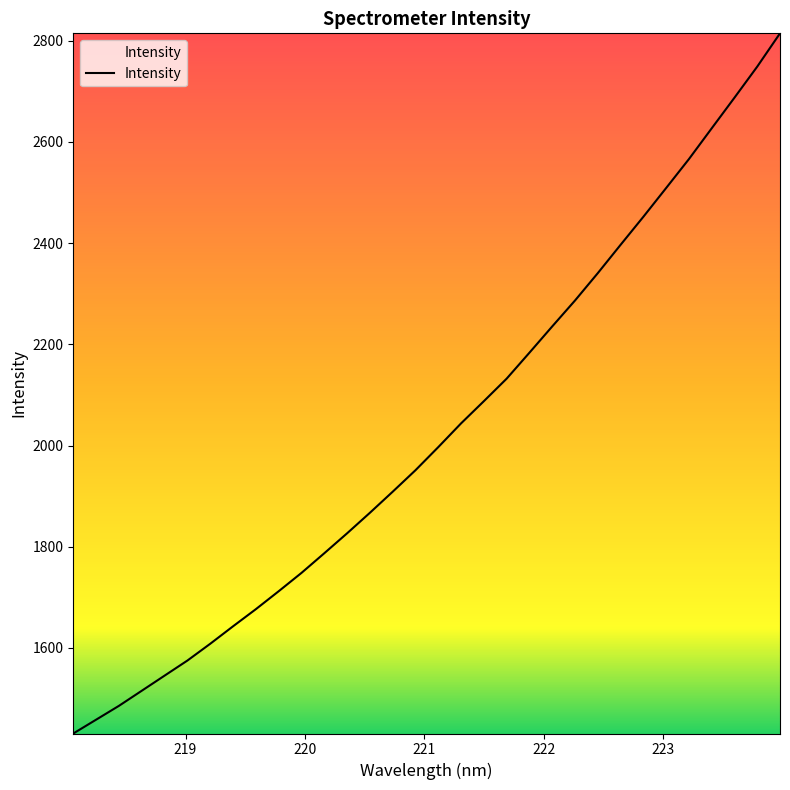

Does the chart have visible grid lines?

No